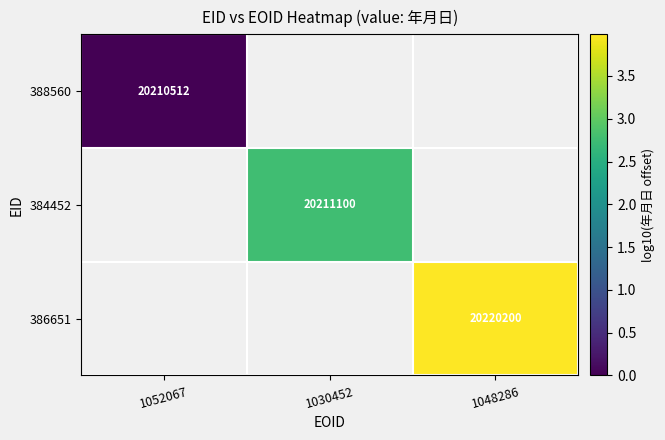

Is the value of 388560 at 1048286 greater than the value of 386651 at 1052067?

No